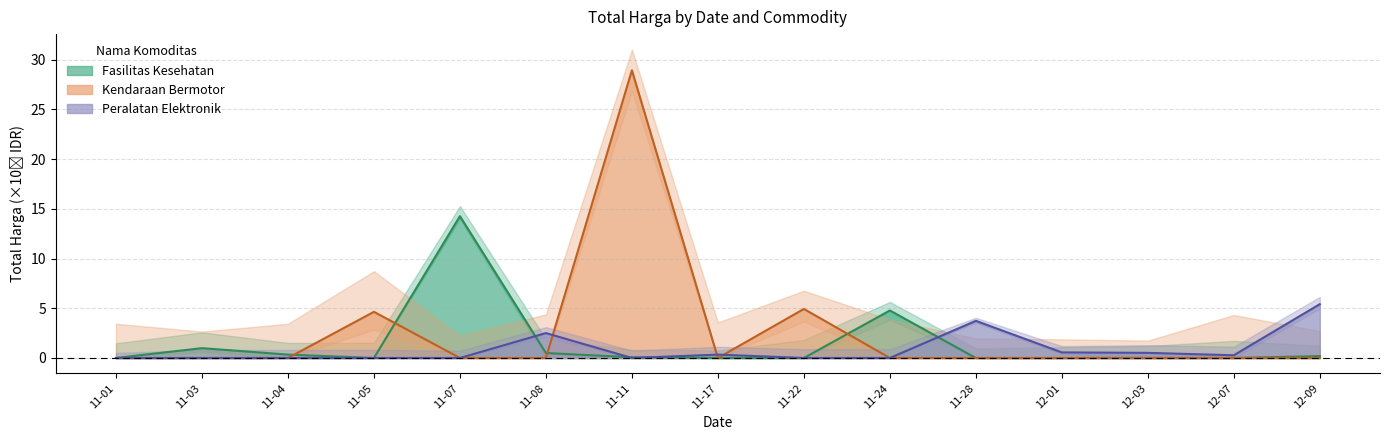

At which category is the sum across all series the highest?

2021-11-11